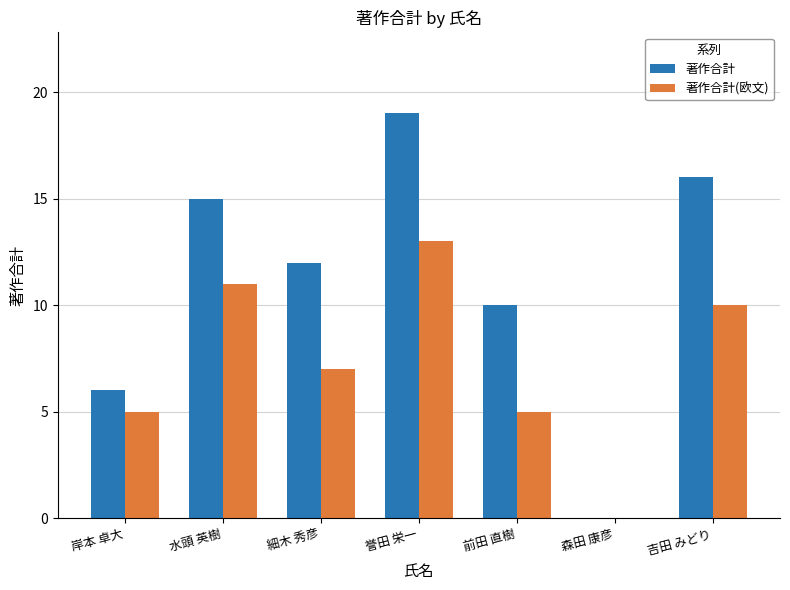

What is the total value across all series at 吉田 みどり?

26